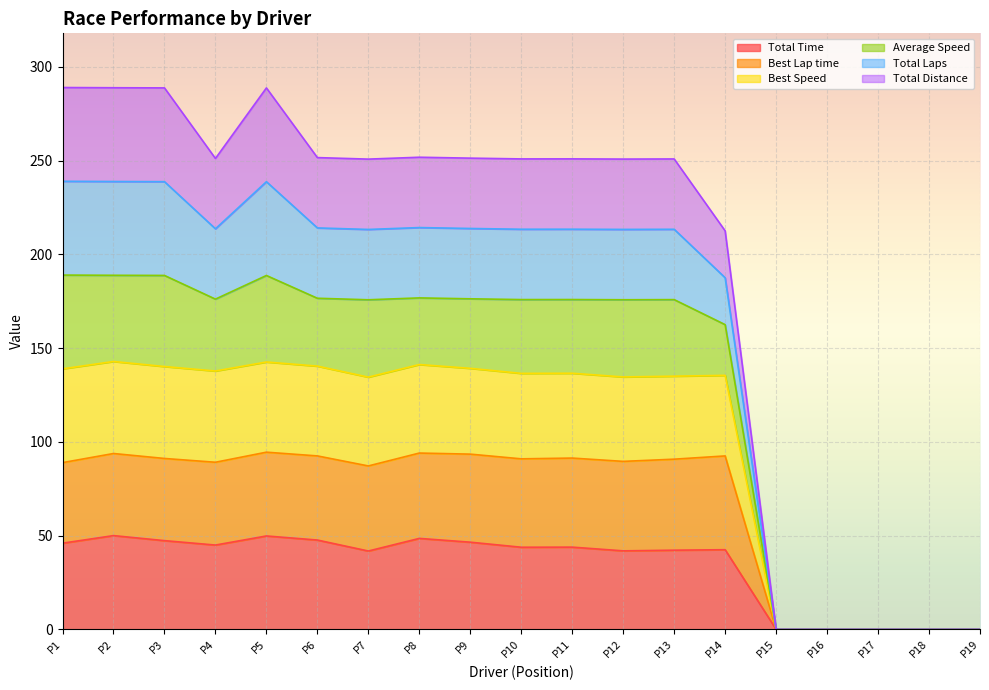

How many lines are shown in the chart?

6